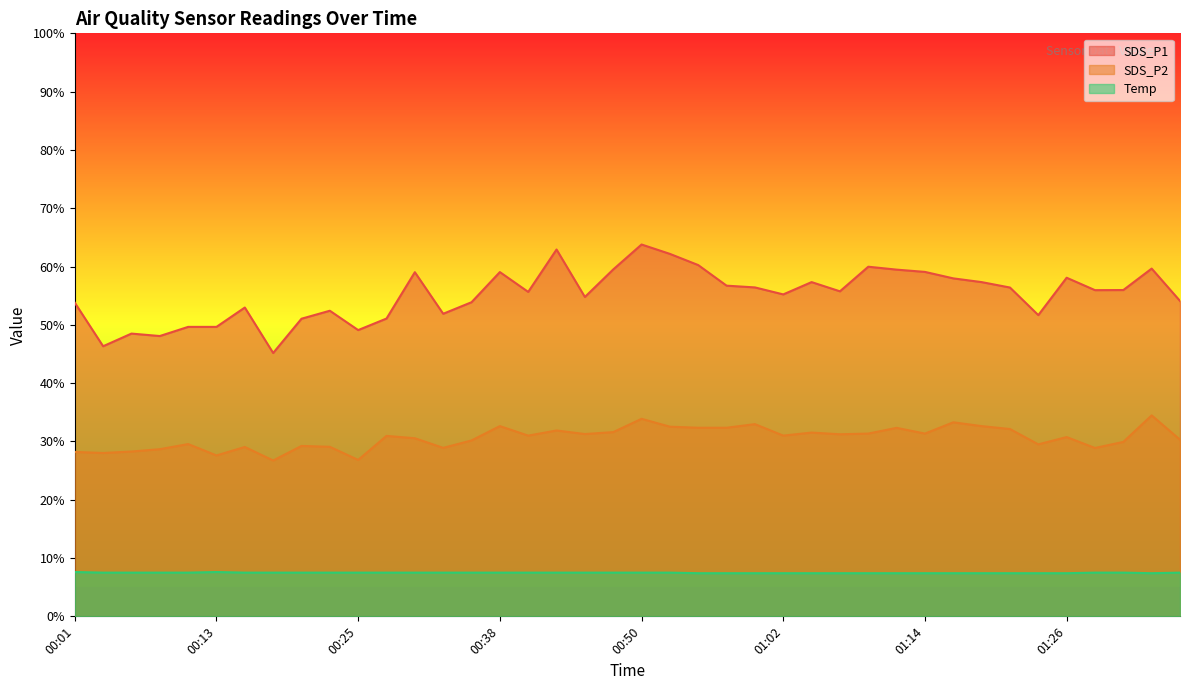

Where is SDS_P1 nearest to the value 54?

01:36